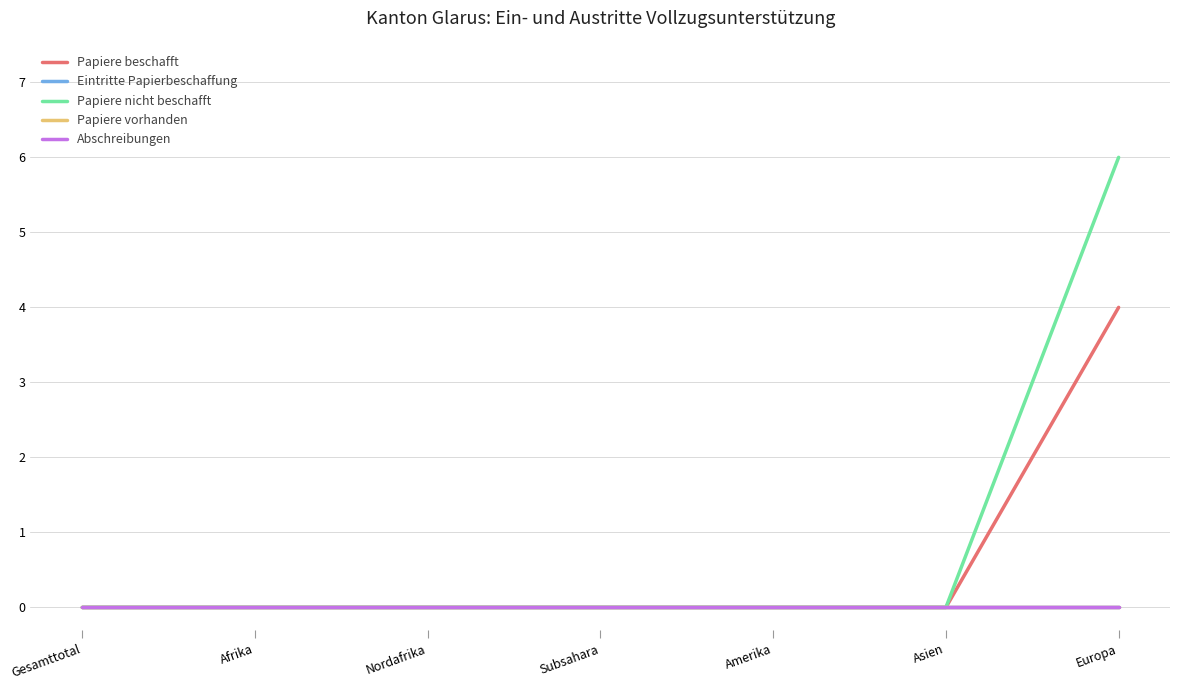

True or false: Papiere vorhanden has a value of 0 at Afrika.

True